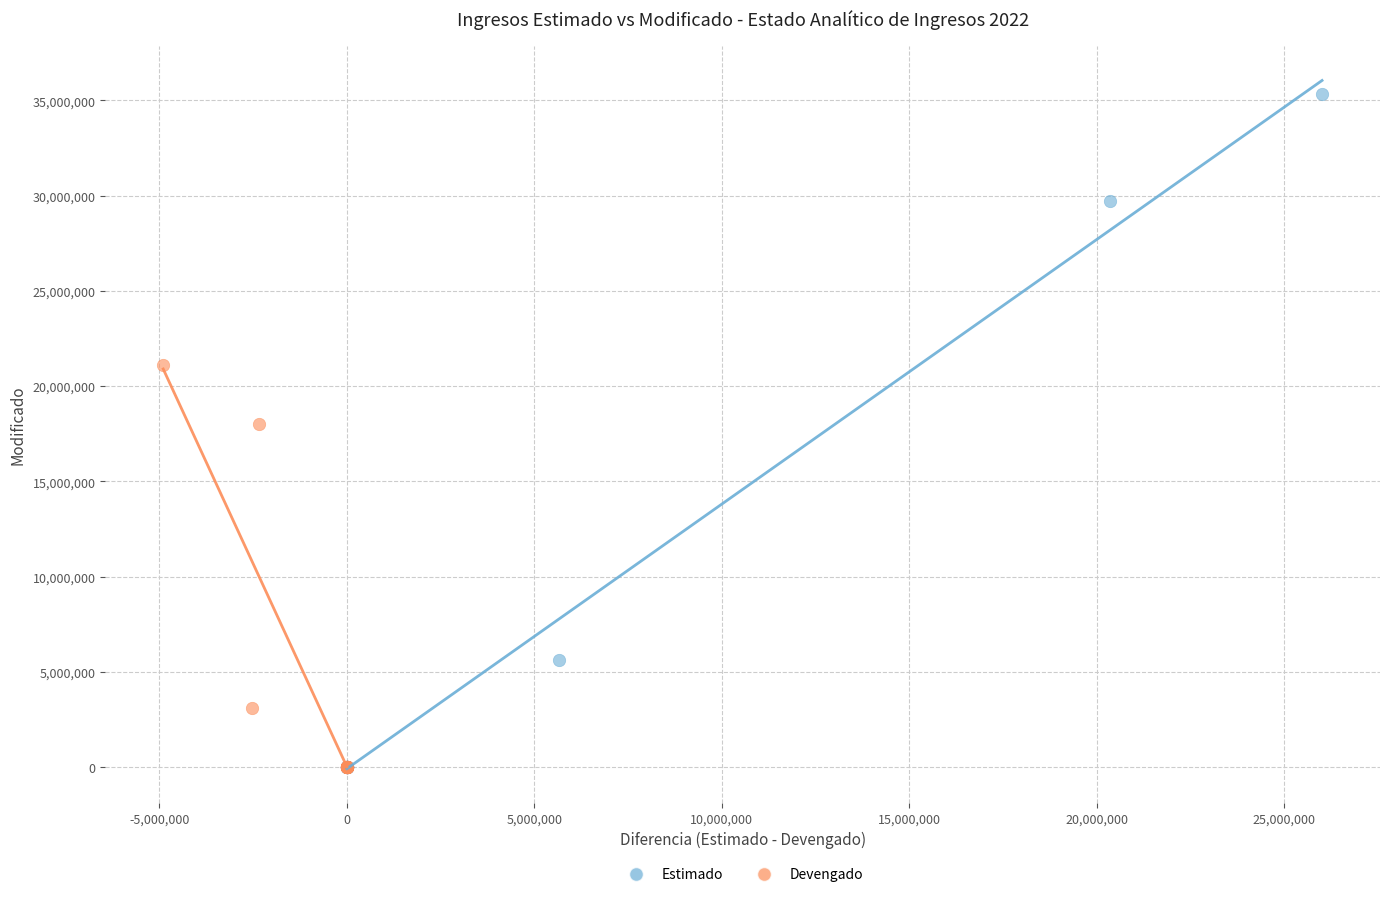

Which series reaches the maximum Y coordinate?

Estimado